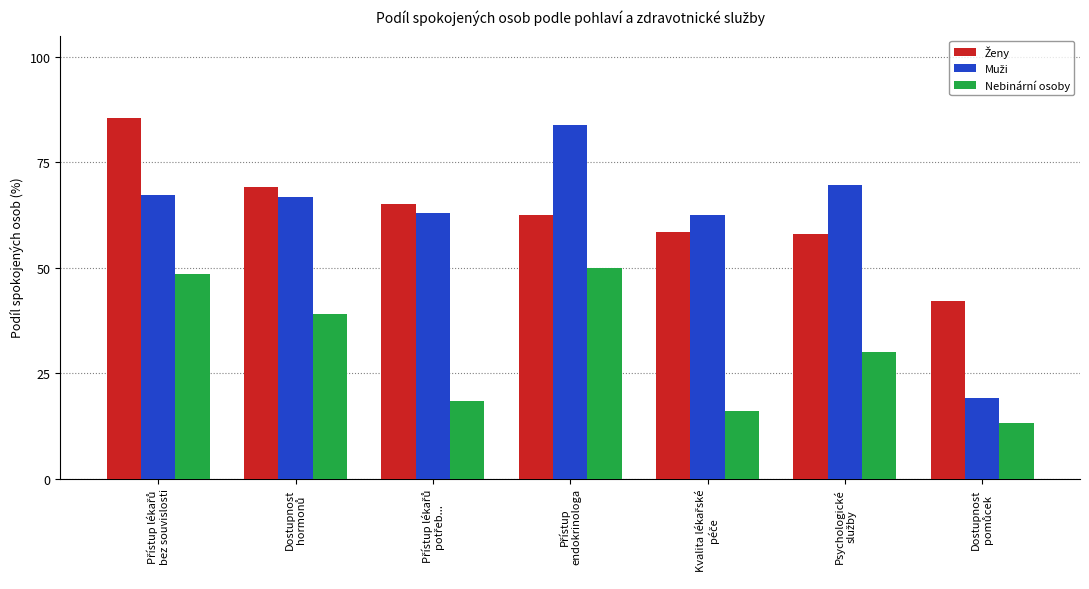

What is the average value of the Nebinární osoby series?

30.8